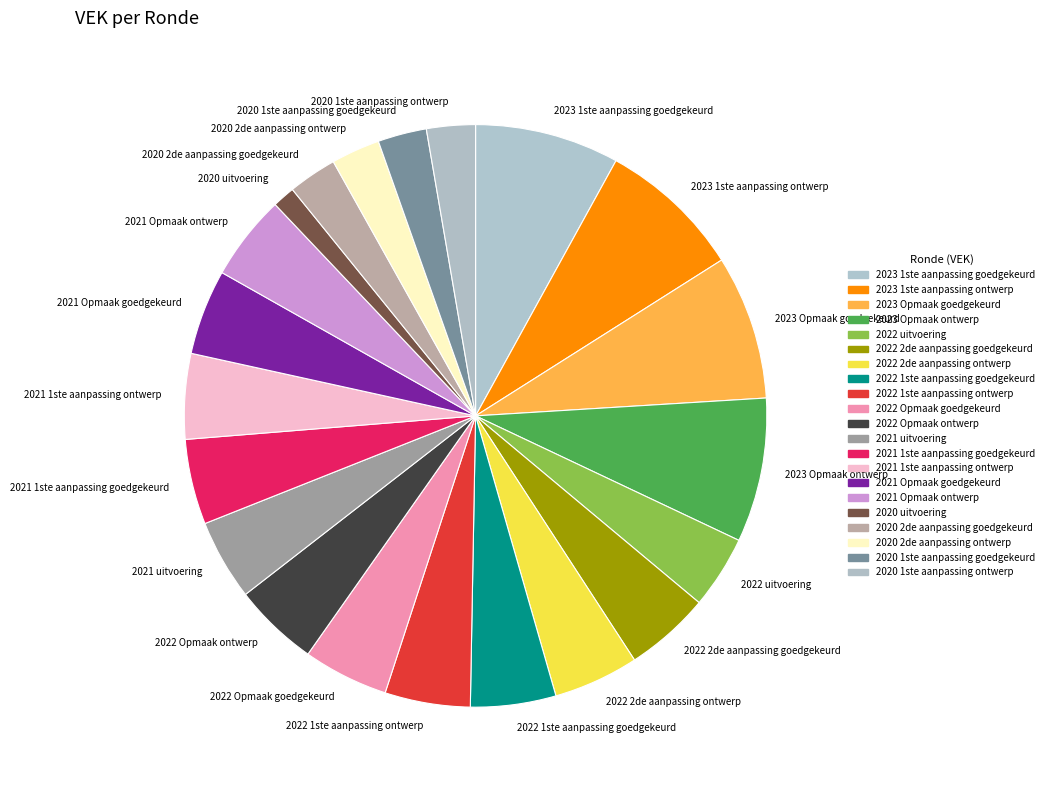

What is the smallest slice in the pie chart?

2020 uitvoering